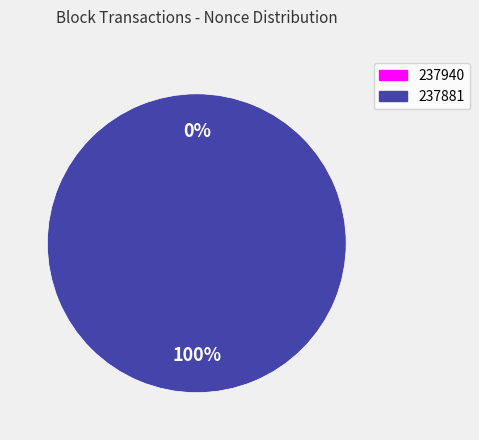

True or false: 237940 accounts for 13% of the total.

False